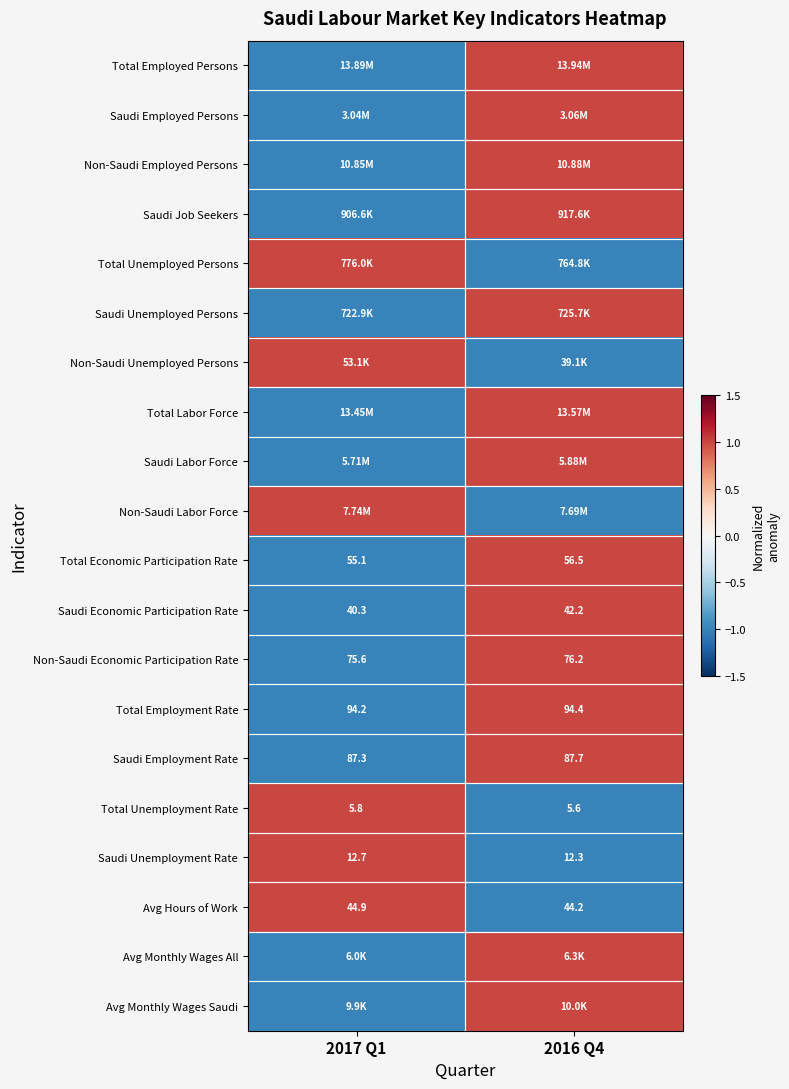

What is the sum of all Non-Saudi Economic Participation Rate values?

151.8